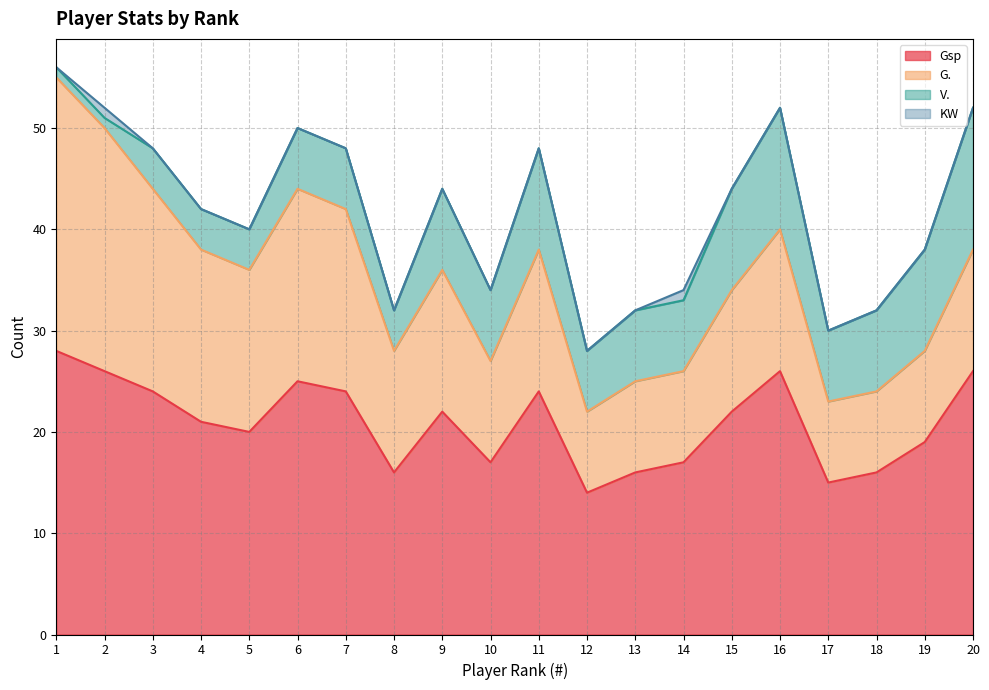

True or false: G. and KW intersect in this chart.

False